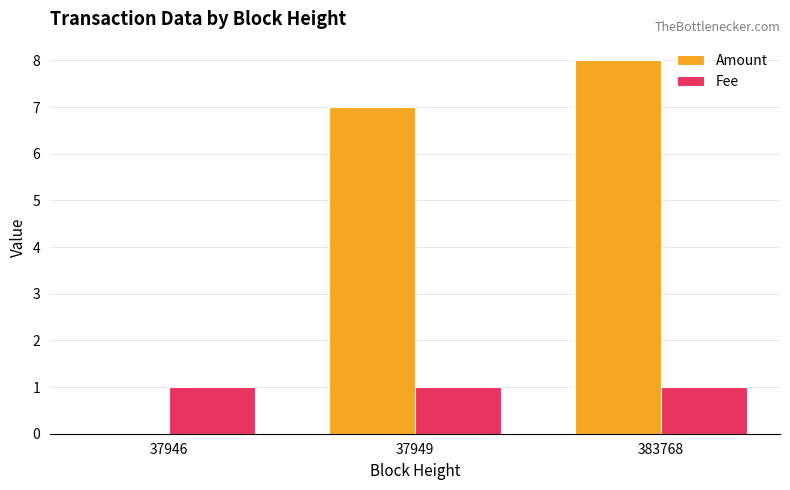

What is the sum of the Fee values at 383768 and 37949?

2